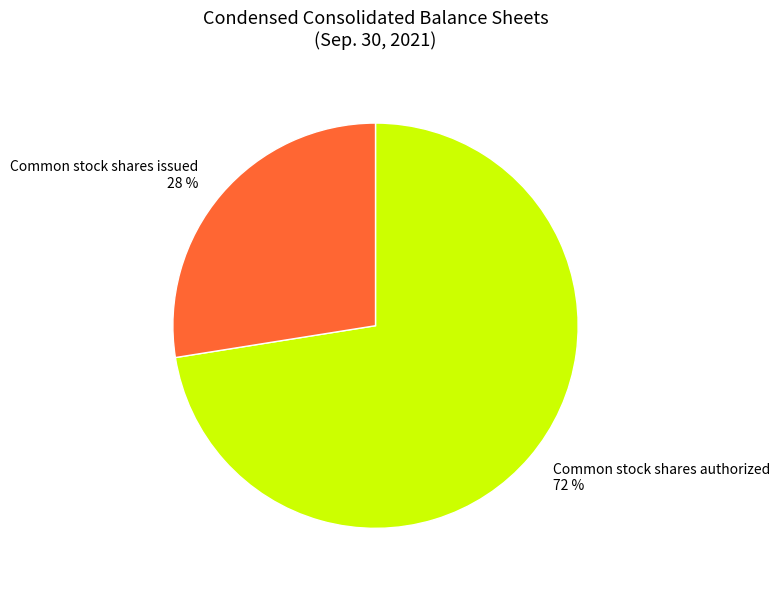

Which slice represents more than half of the pie?

Common stock shares authorized